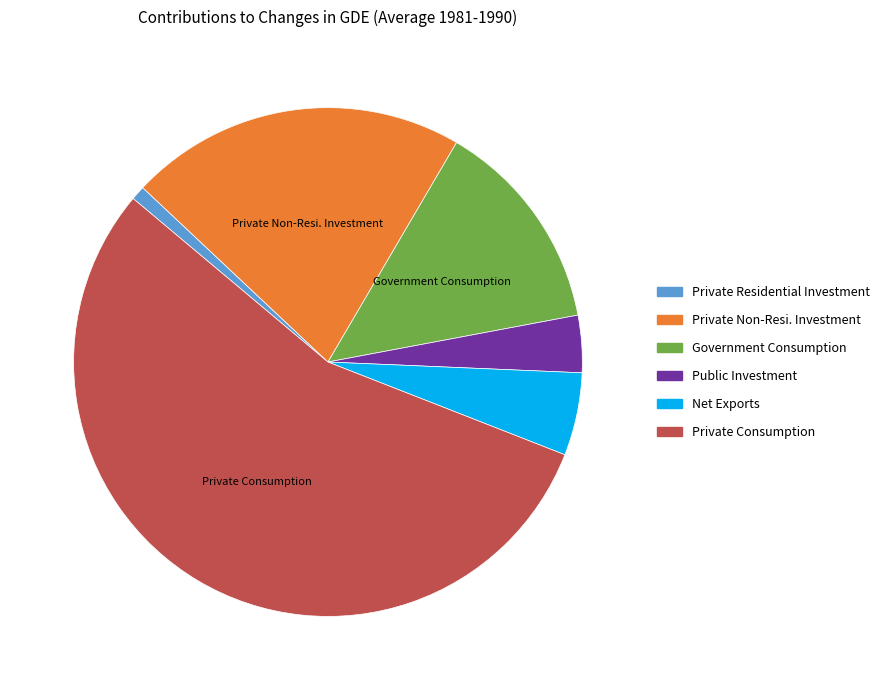

Does any single category account for the majority?

Yes